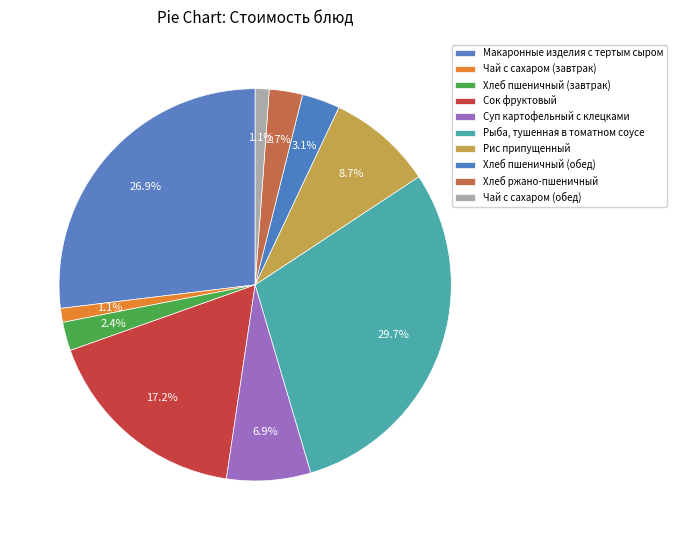

Count the number of slices in the pie.

10